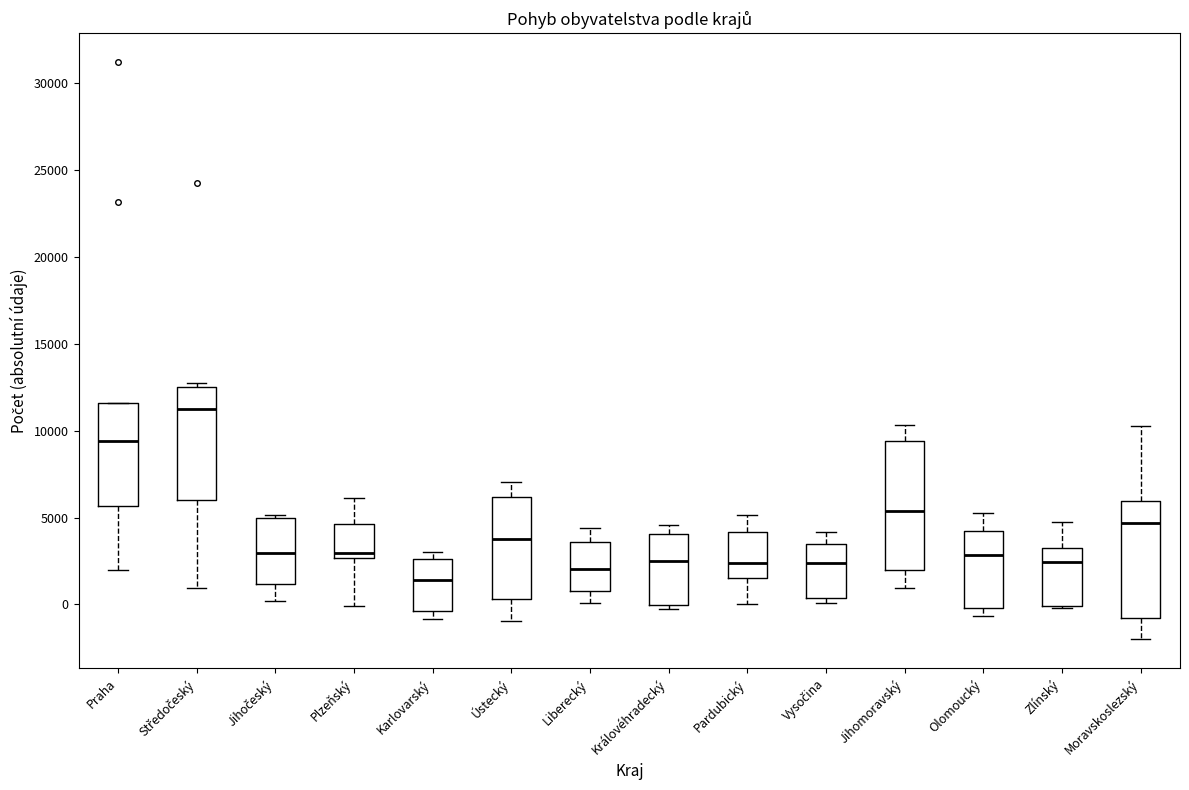

Which box has the lowest median line?

Karlovarský